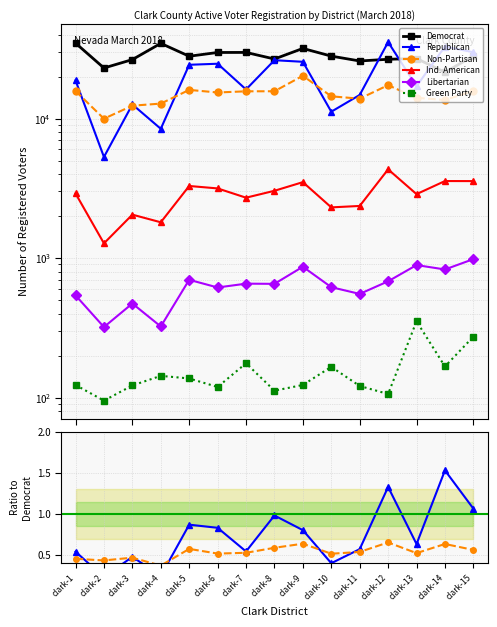

At which category does Libertarian reach its first local peak?

clark-3